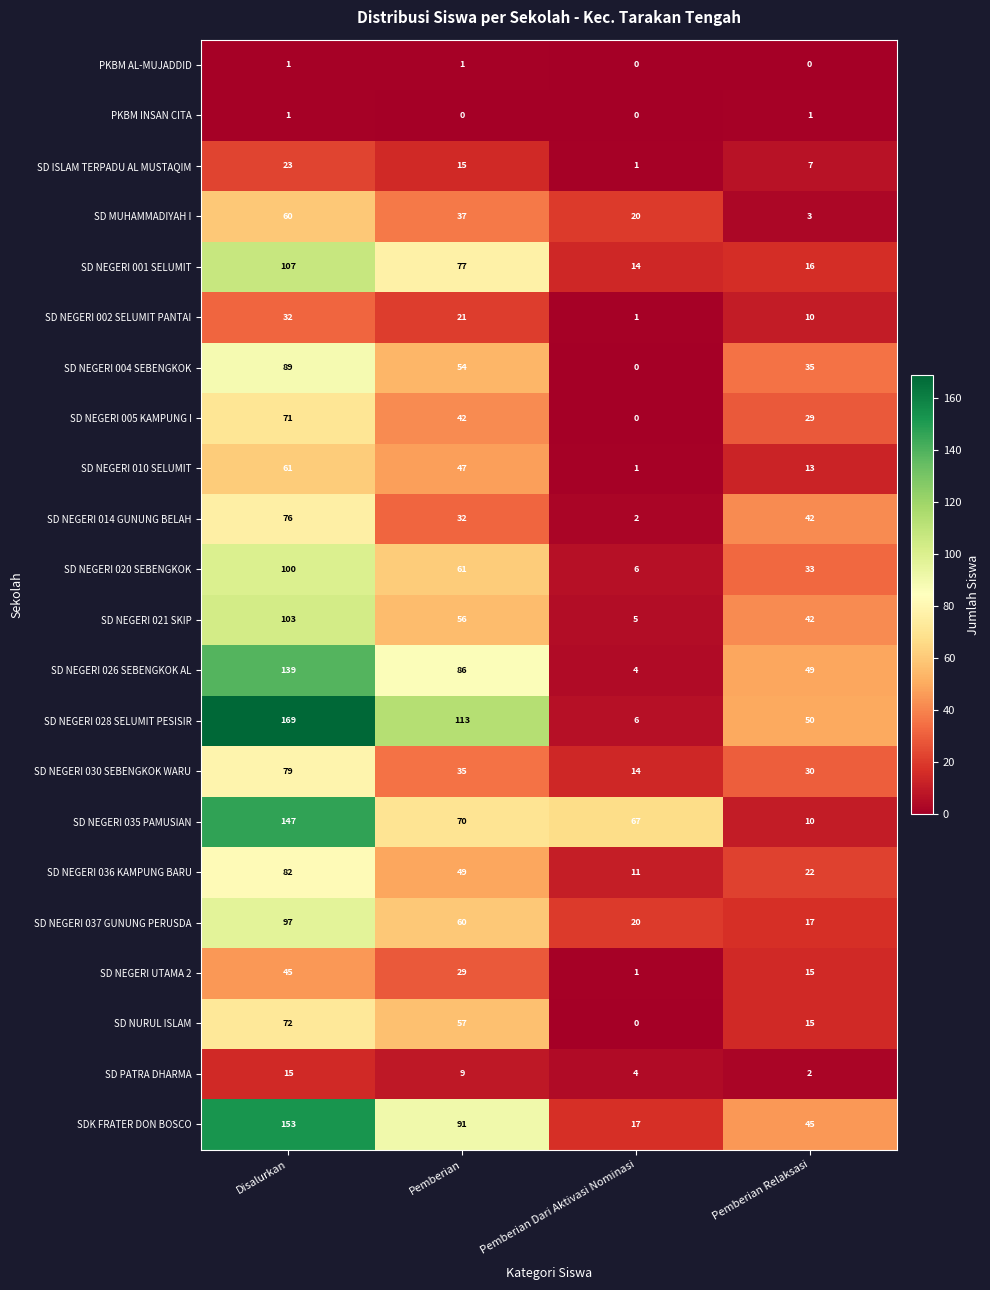

Count the number of data series in this chart.

22